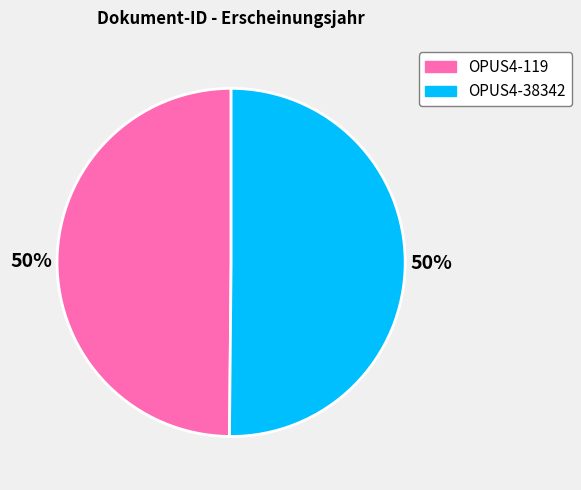

To the nearest percent, what is the combined percentage of OPUS4-38342 and OPUS4-119?

100%